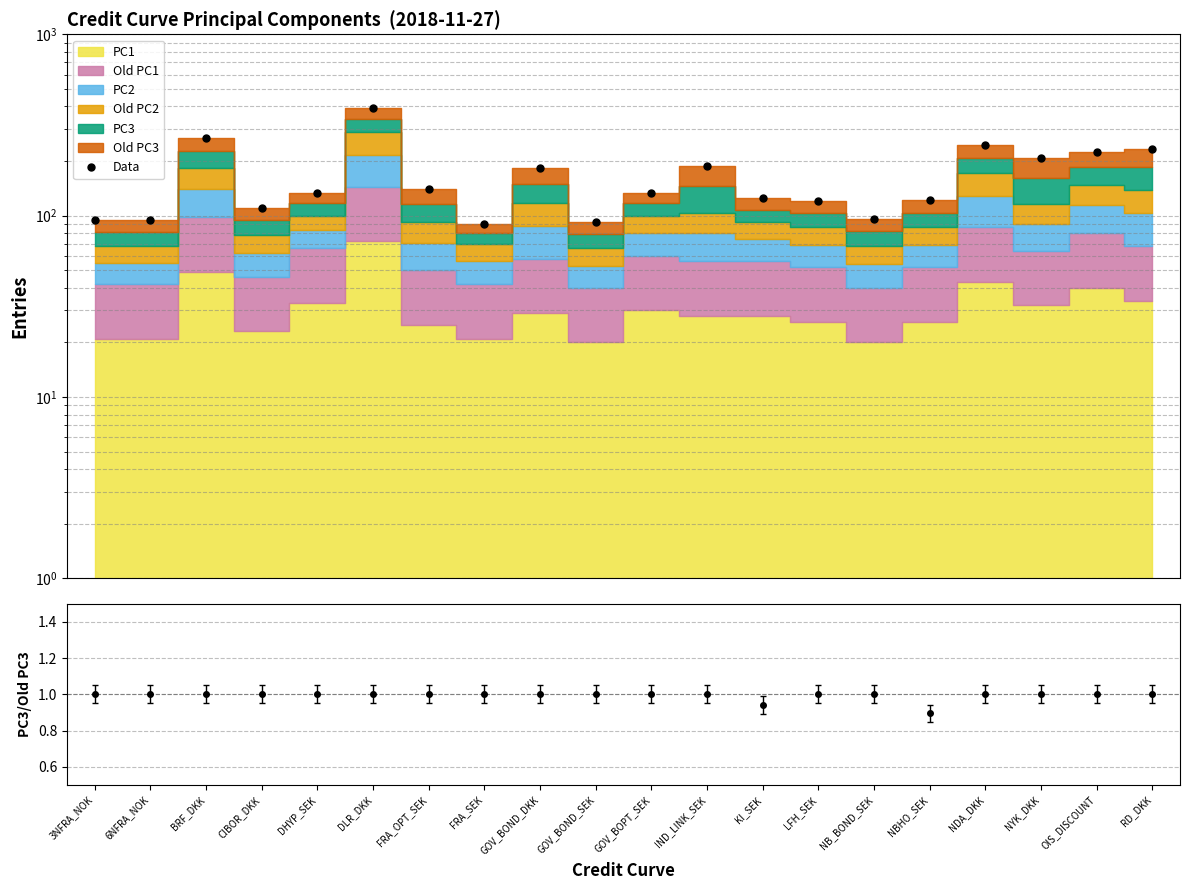

At which category does the chart reach its peak across all series?

DLR_DKK